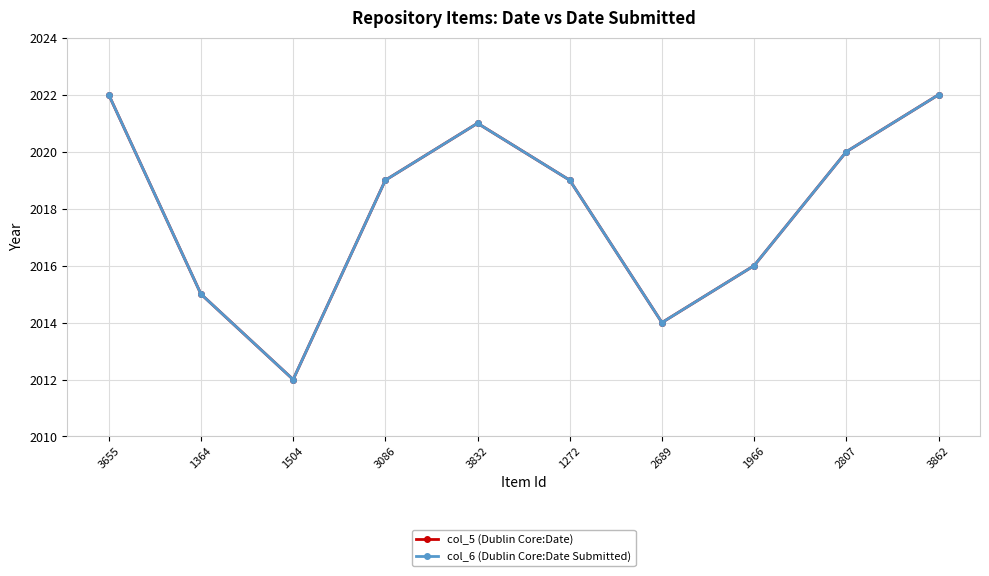

Does the chart display data point markers on the line(s)?

Yes